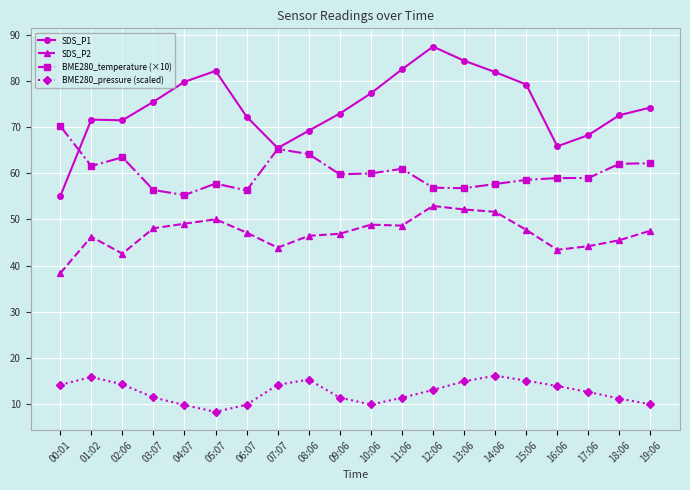

What is the value of the BME280_pressure (scaled) point at the 12th from the left?

11.3